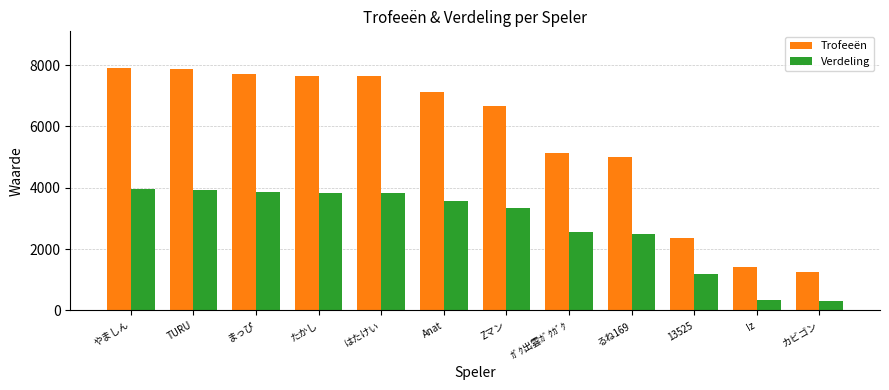

Rank the series at カビゴン from lowest to highest value.

Verdeling, Trofeeën